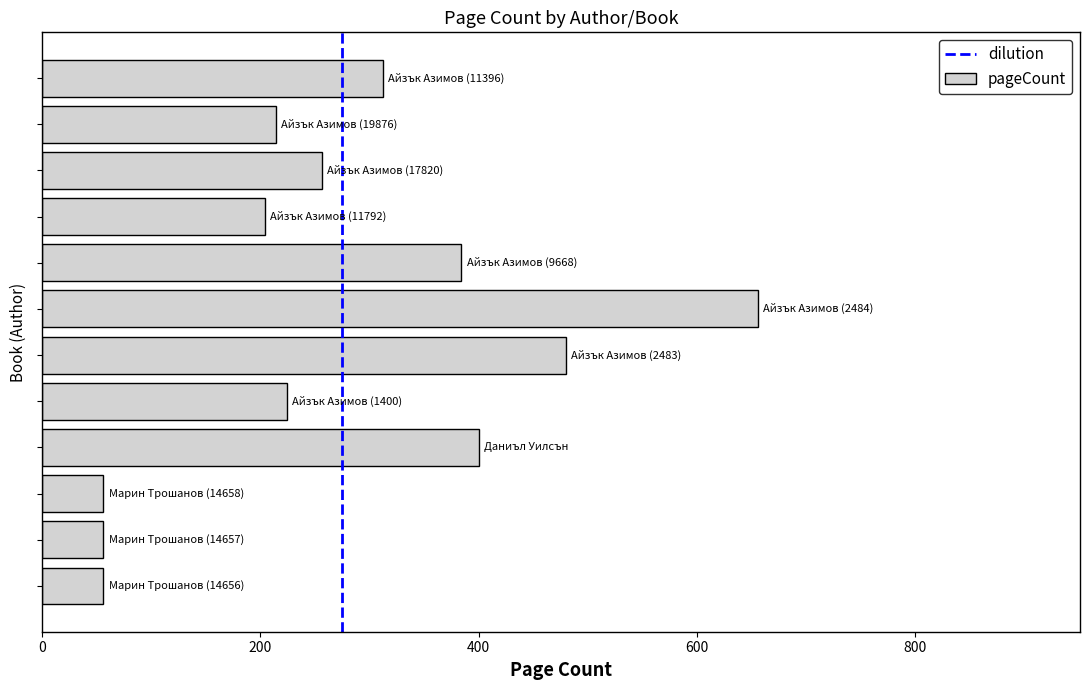

What is the maximum value shown in the chart?

656